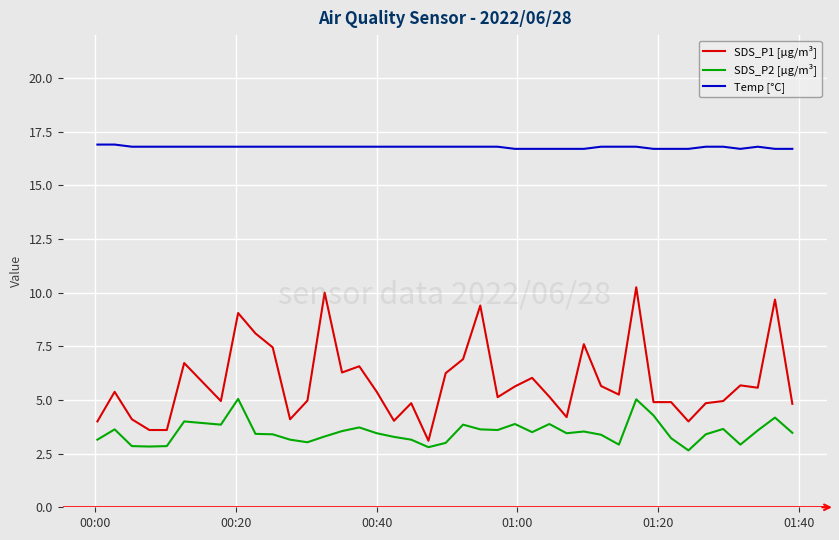

What is the minimum value for Temp [°C]?

16.7